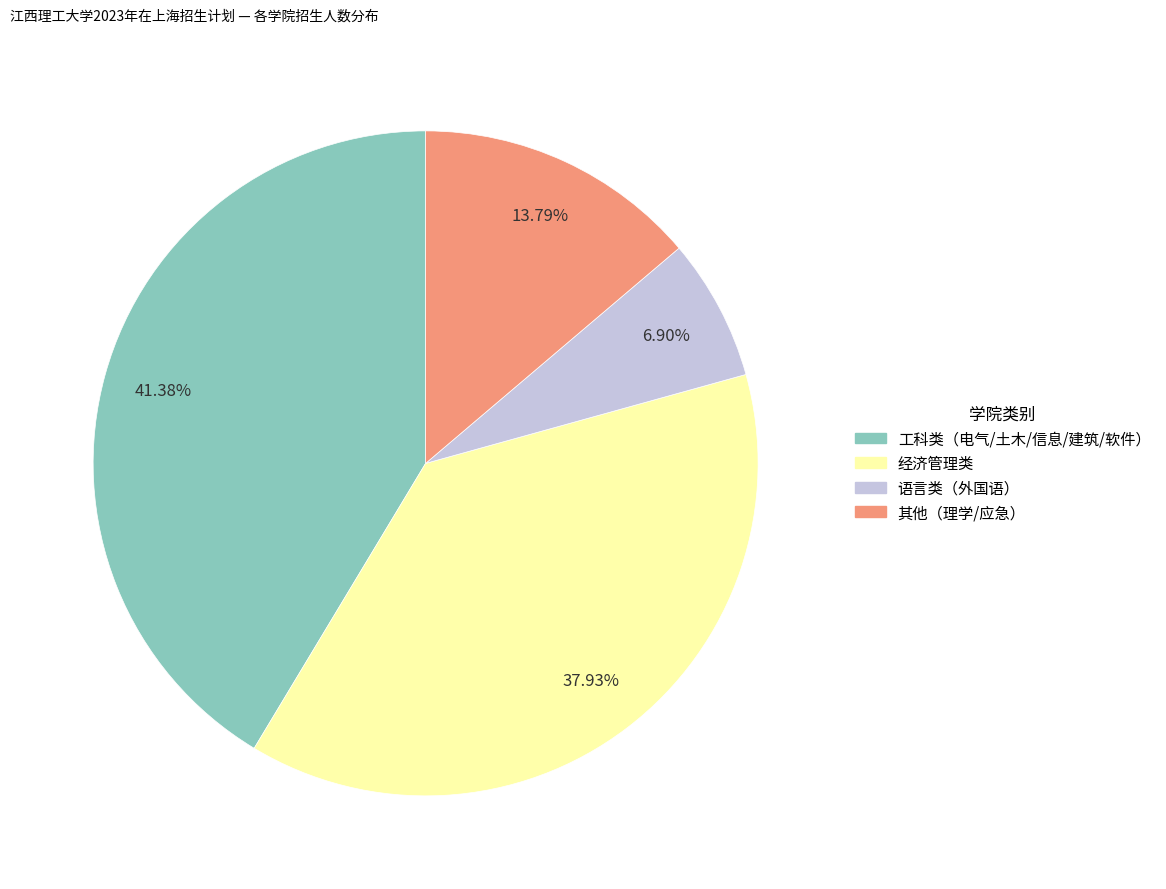

Does any single category account for the majority?

No